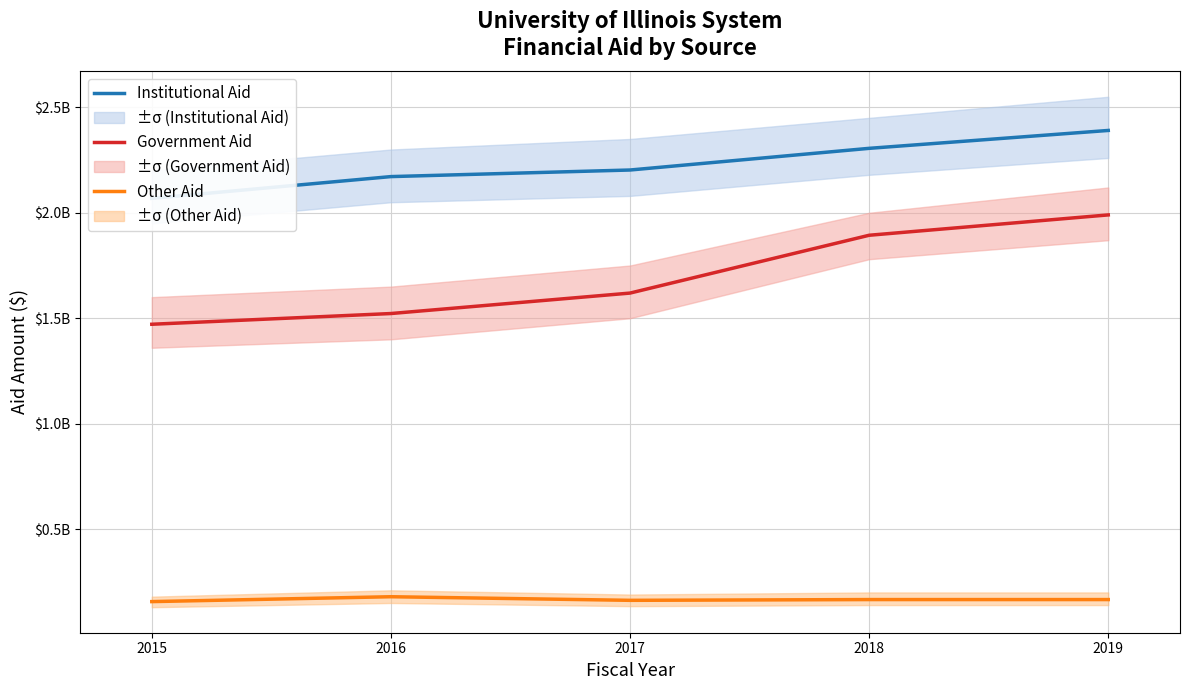

What is the sum of the Government Aid values at 2019 and 2015?

346144205